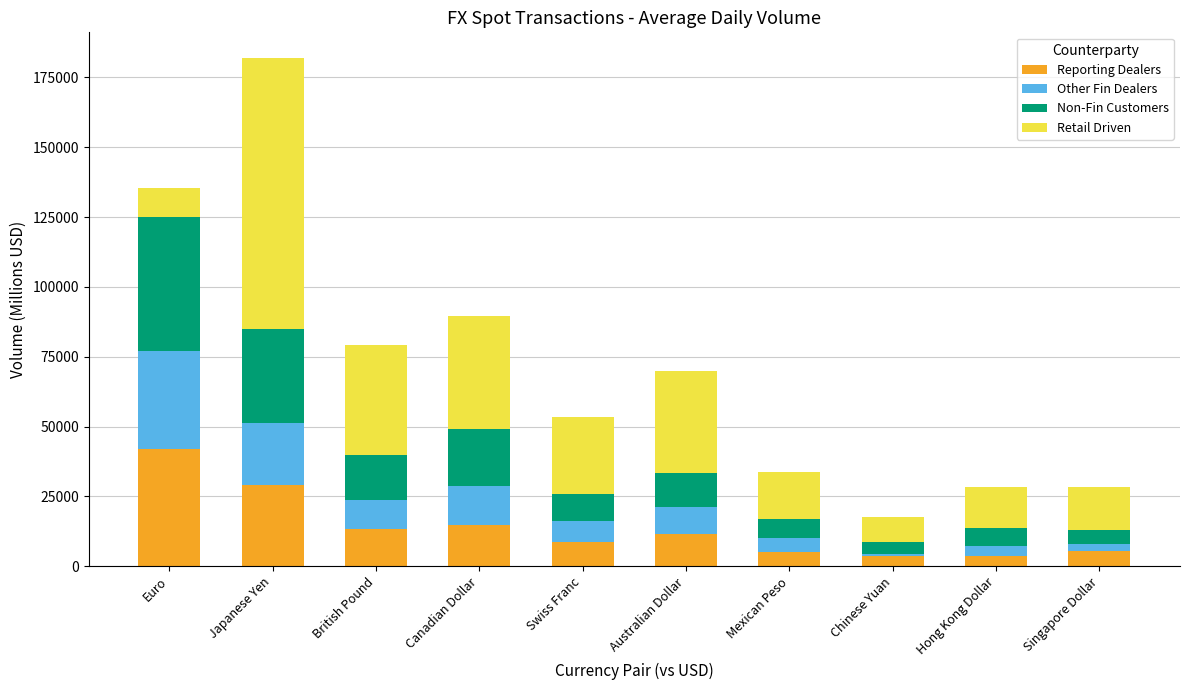

The value of Reporting Dealers at Singapore Dollar is 5434. True or false?

True